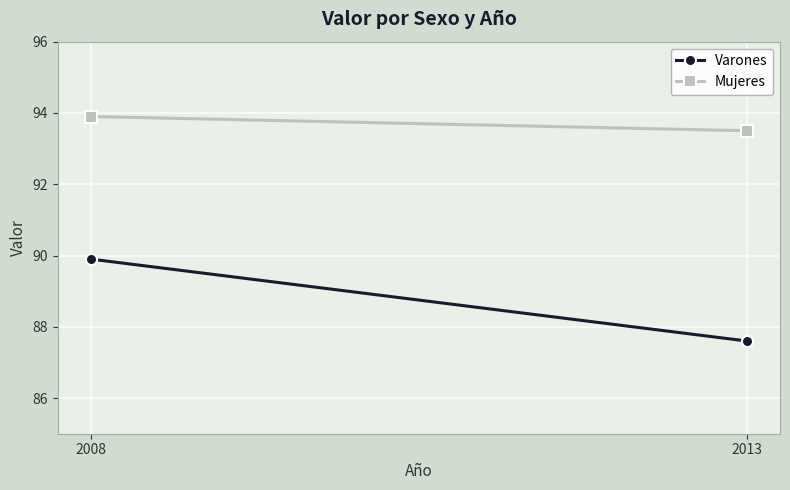

Is the value of Mujeres at 2008 greater than the value of Varones at 2008?

Yes